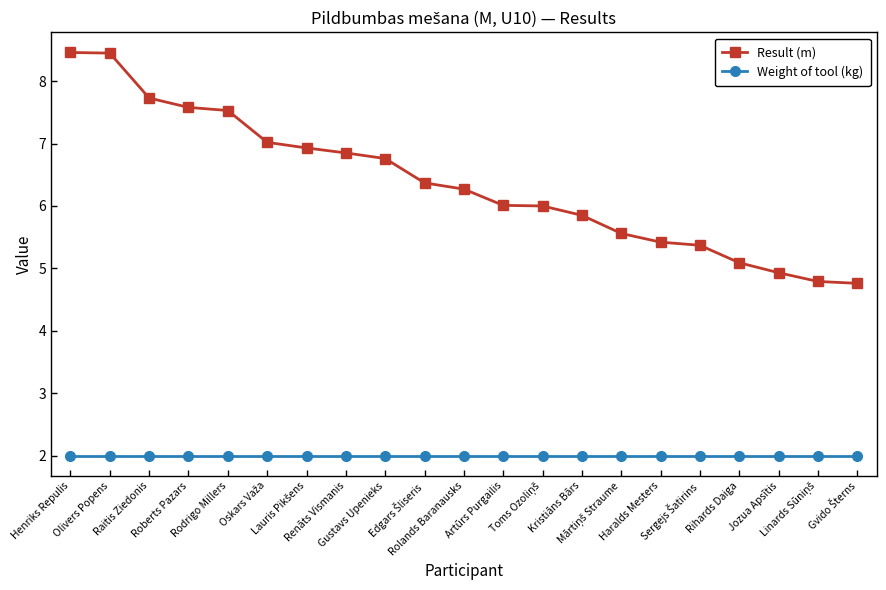

What is the sum of all Result (m) values?

133.7